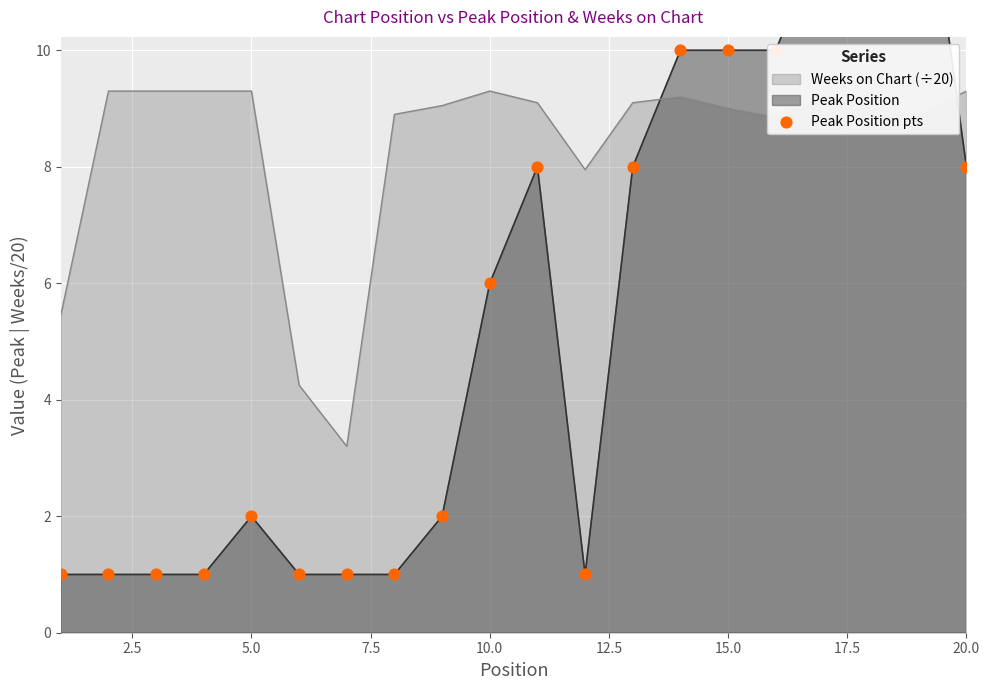

What is the maximum value for Weeks on Chart (÷20)?

9.3